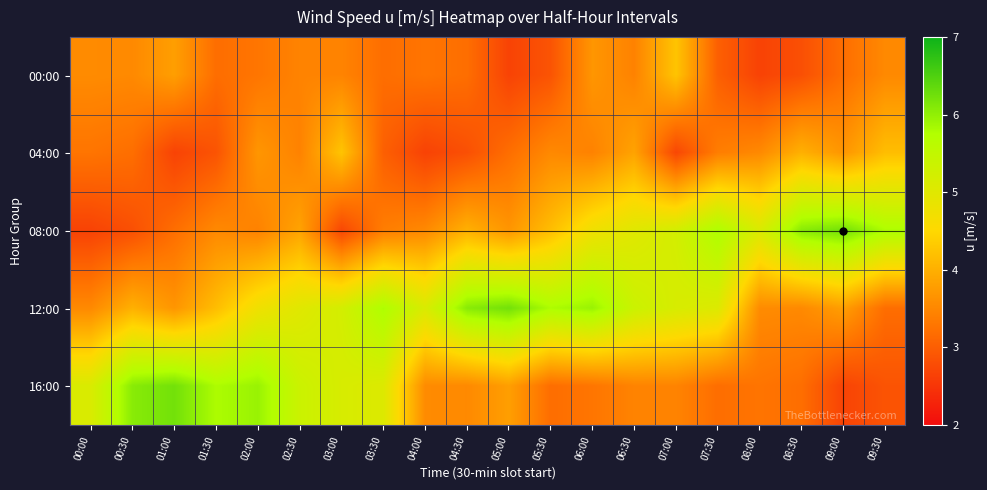

What is the total value across all series at 06:30?

21.1